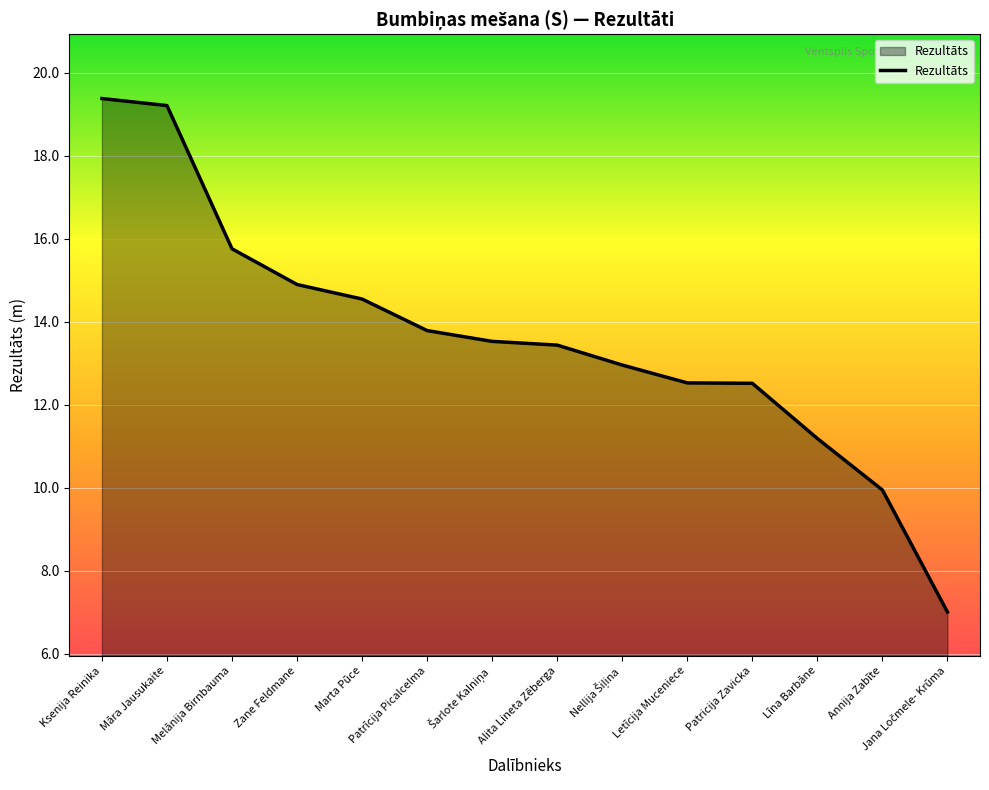

What is the minimum value shown in the chart?

7.0